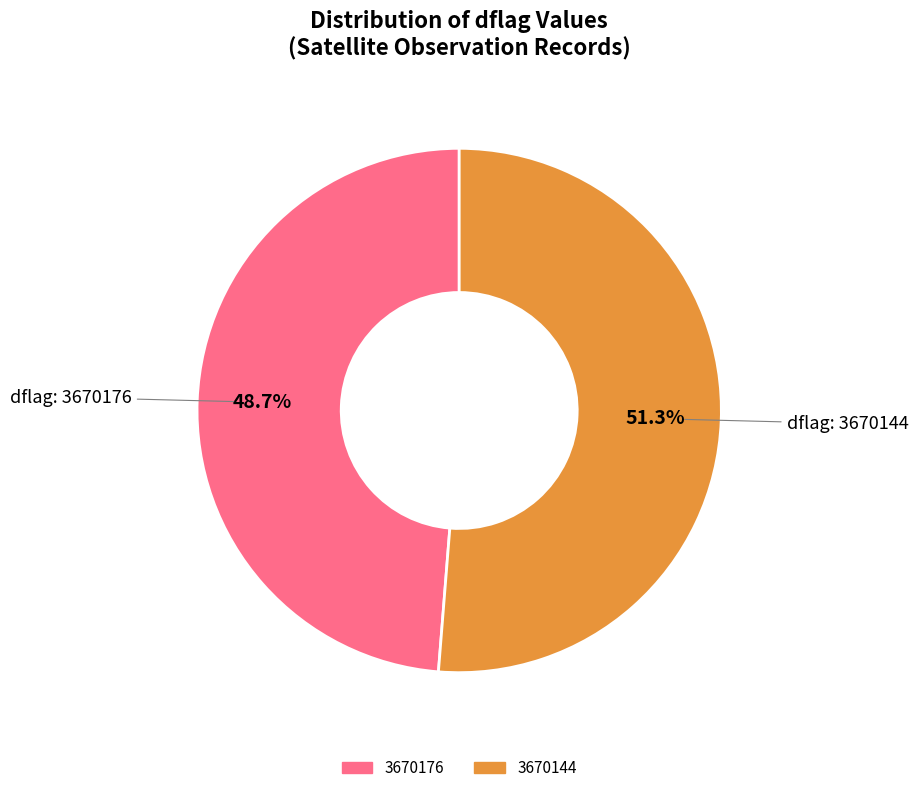

Which category has the smallest portion of the pie?

3670176